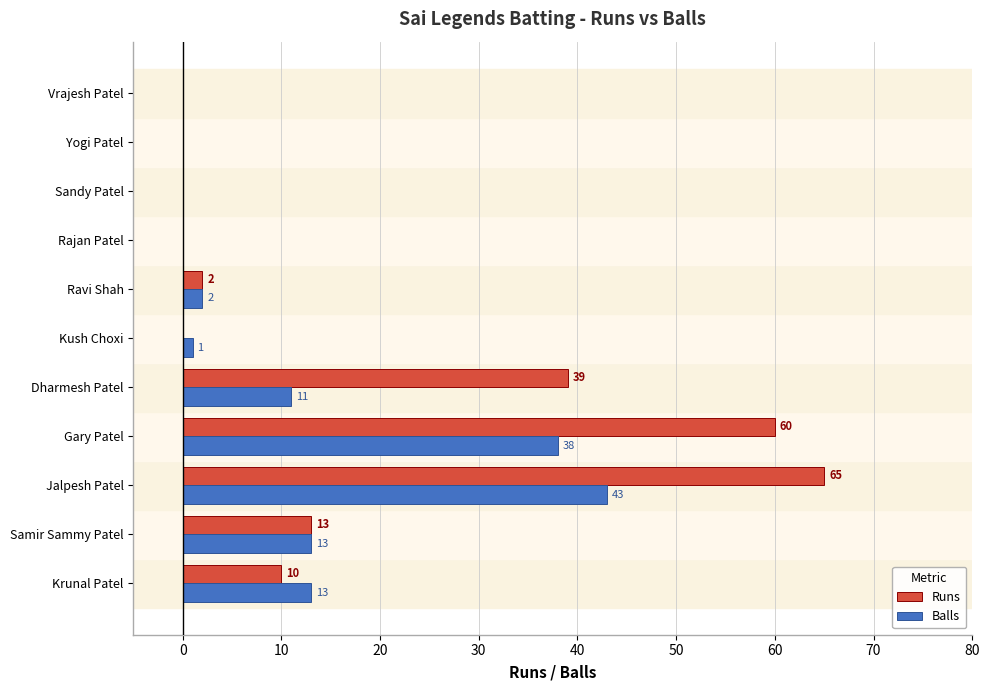

What is the sum of all Runs values?

189